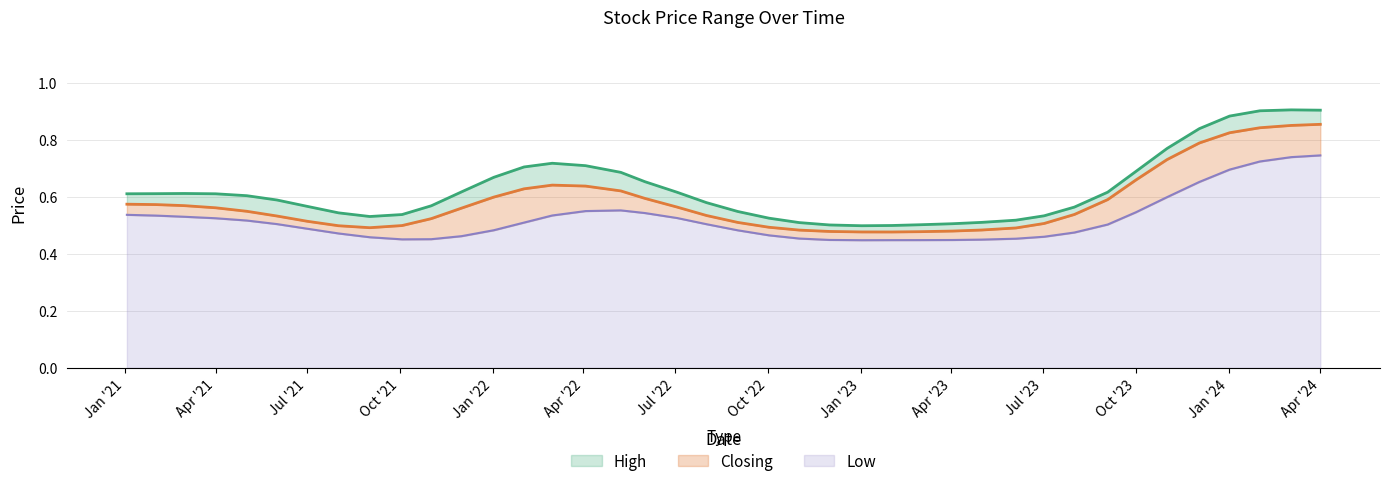

What is the average value of the Closing series?

0.6